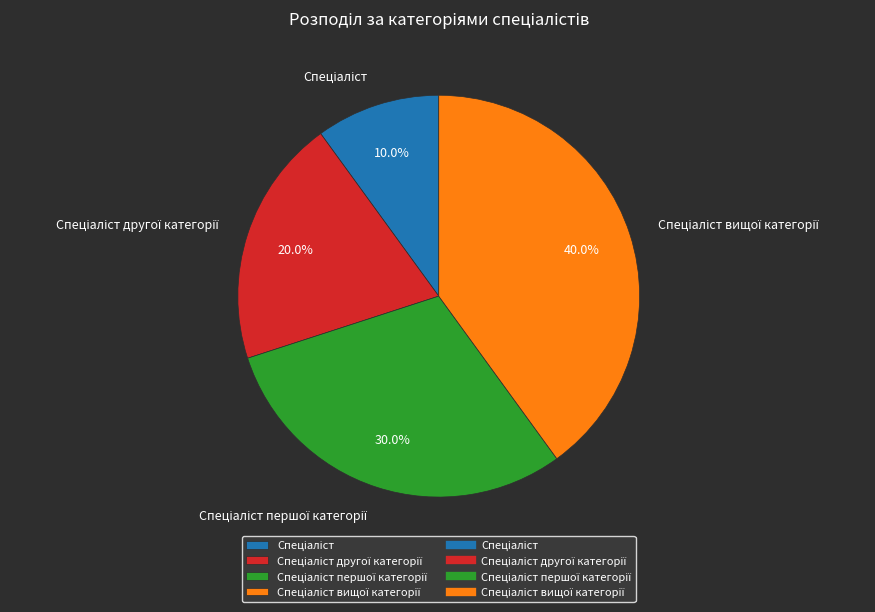

Count the number of slices in the pie.

4